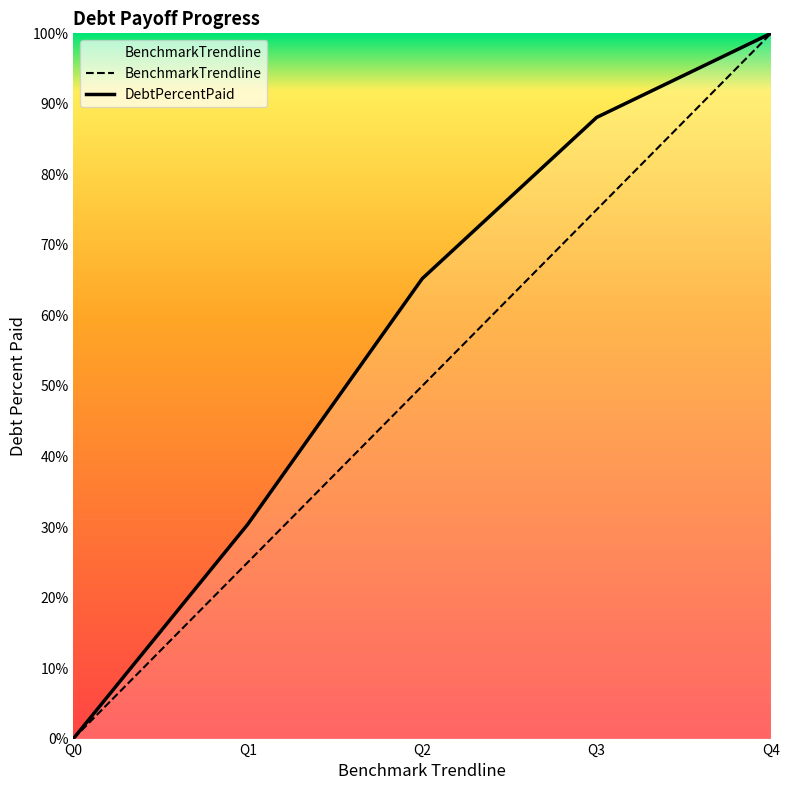

Reading right to left, extract all data points from this chart.

BenchmarkTrendline: 100.0	75.0	50.0	25.0	0.0
DebtPercentPaid: 100.0	88.1	65.2	30.4	0.0